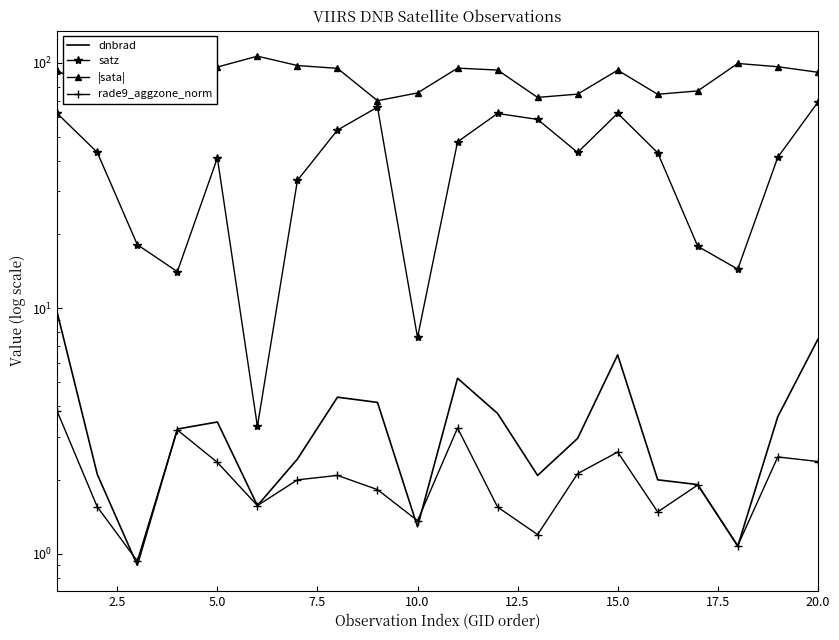

List the series in order of their peak value, highest first.

|sata|, satz, dnbrad, rade9_aggzone_norm